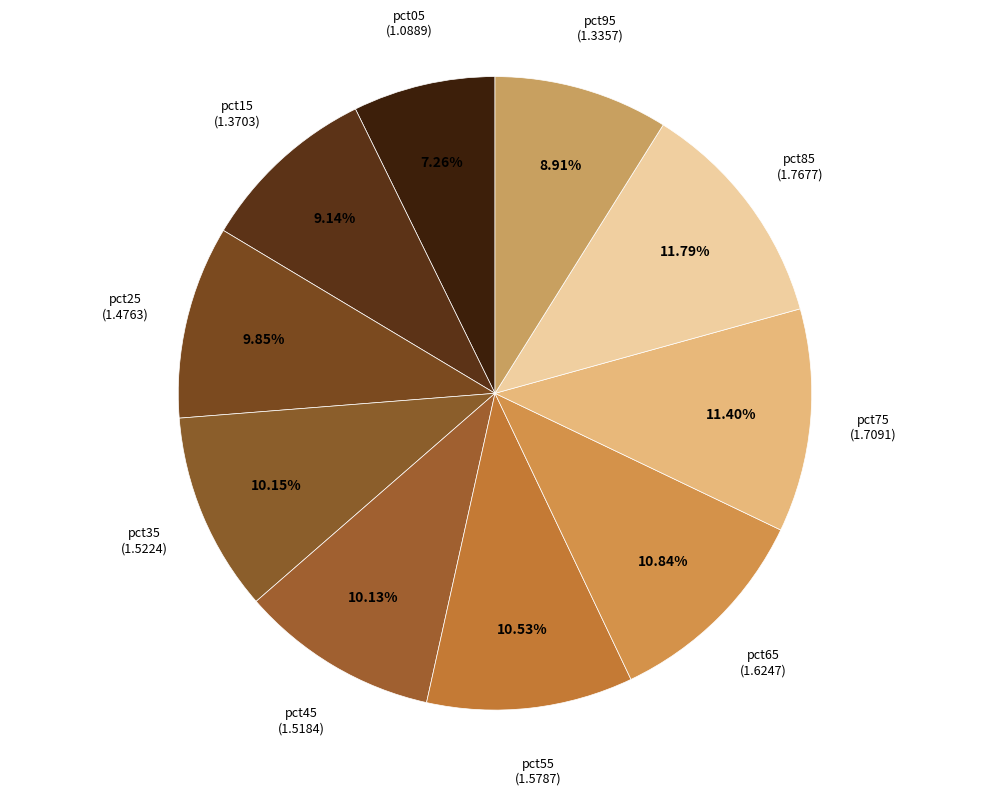

Which slice is the smallest?

pct05